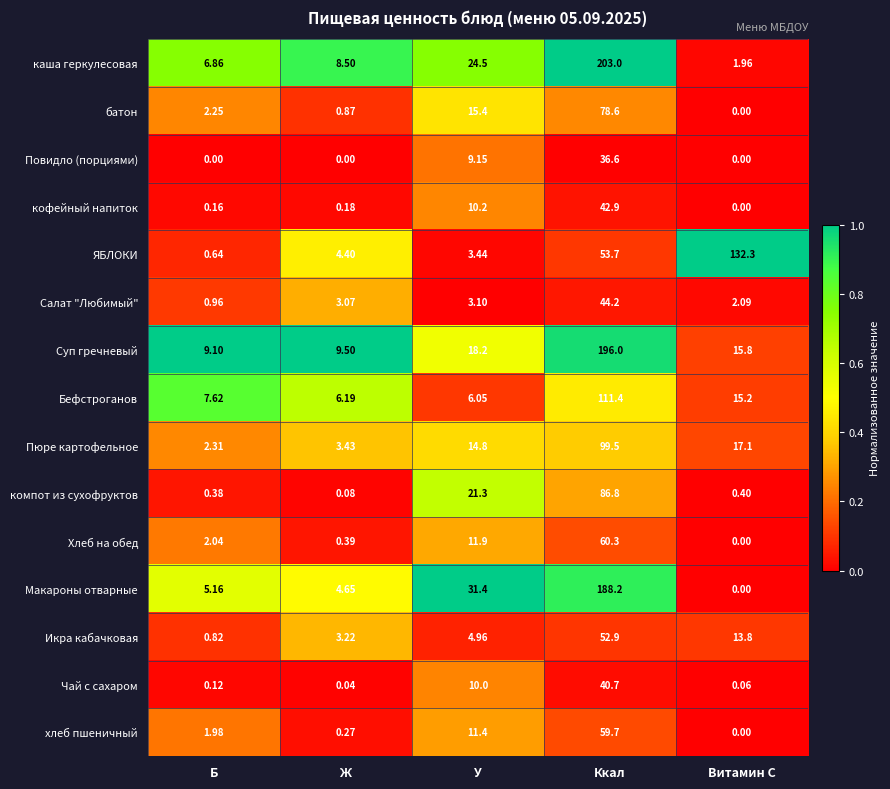

Is the value of Повидло (порциями) at Ж greater than the value of Макароны отварные at У?

No